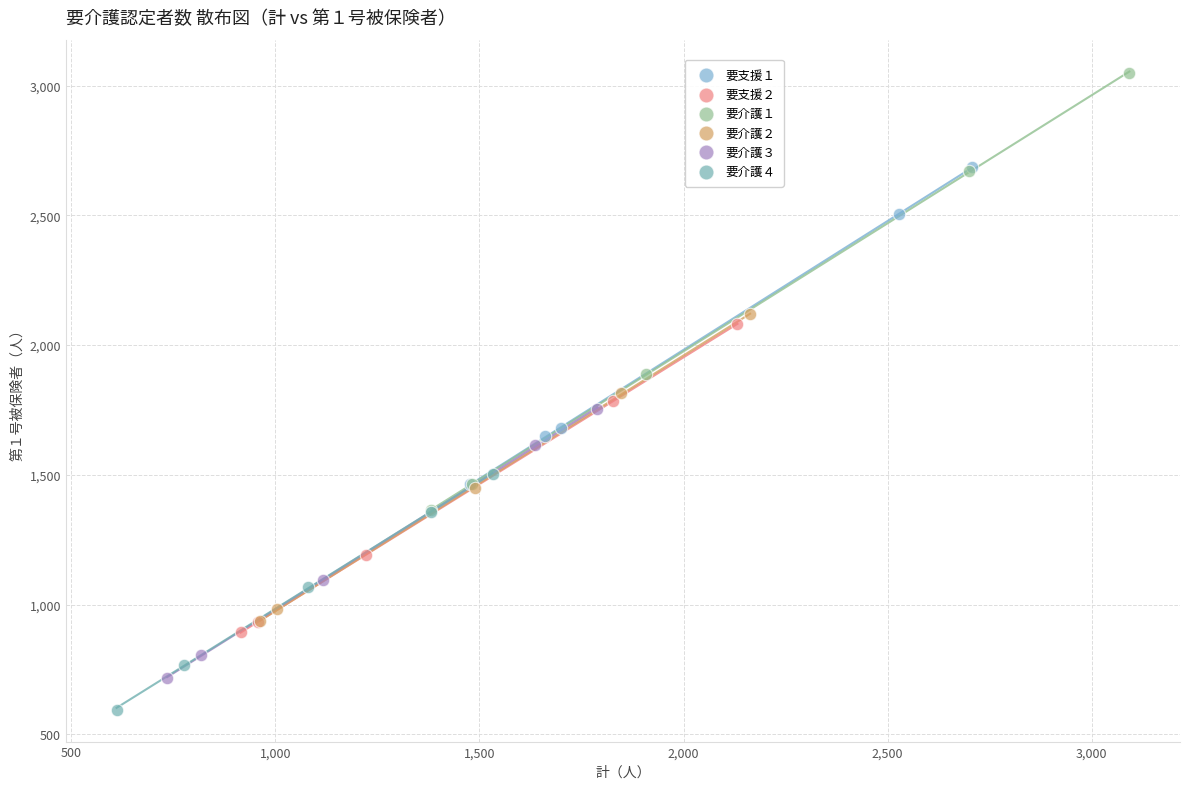

Which series has the widest spread of Y values?

要介護１